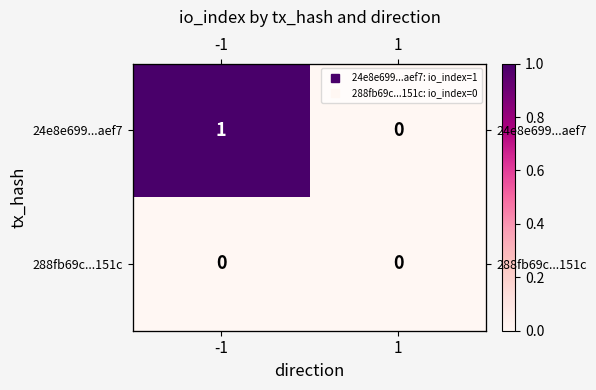

At which category is the sum across all series the highest?

-1